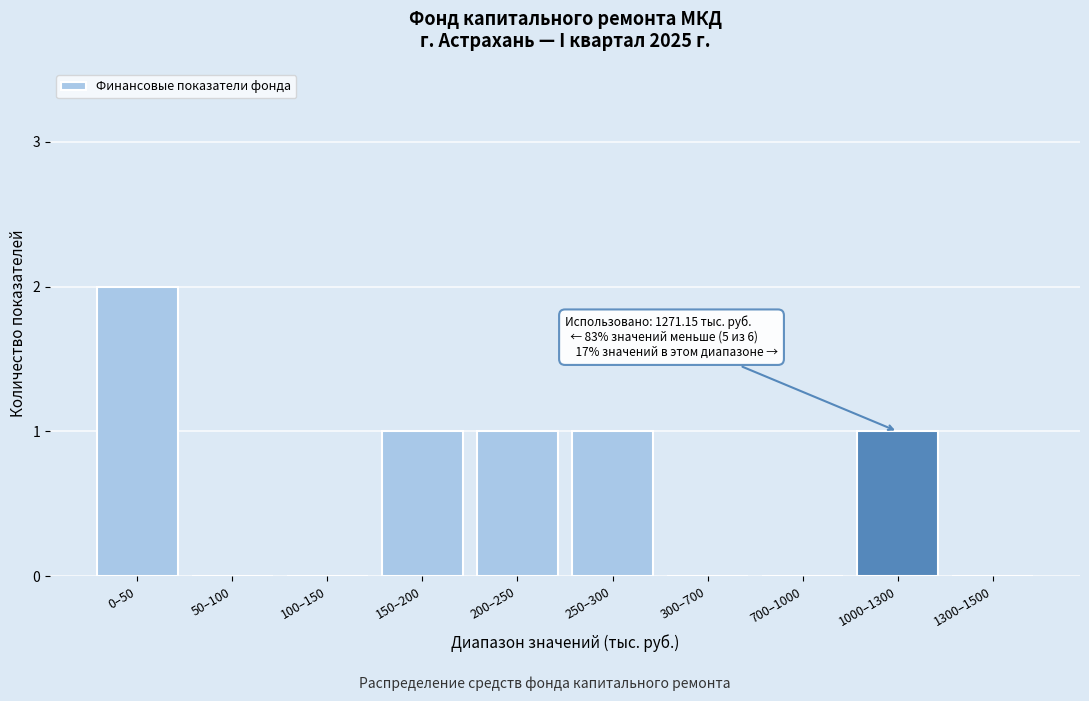

Reading left to right, extract all data points from this chart.

0–50=2	50–100=0	100–150=0	150–200=1	200–250=1	250–300=1	300–700=0	700–1000=0	1000–1300=1	1300–1500=0